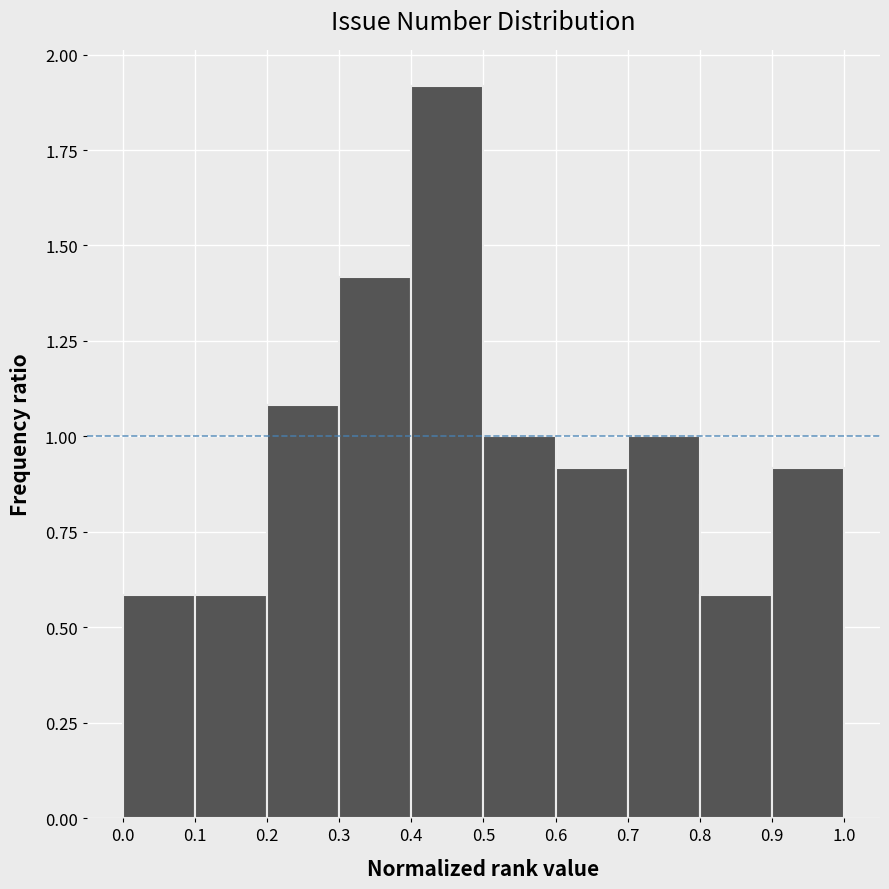

How tall is the bar that spans 0.4 to 0.5 on the x-axis? The values are not printed on the chart, so give them approximately, as read against the axis.

1.9